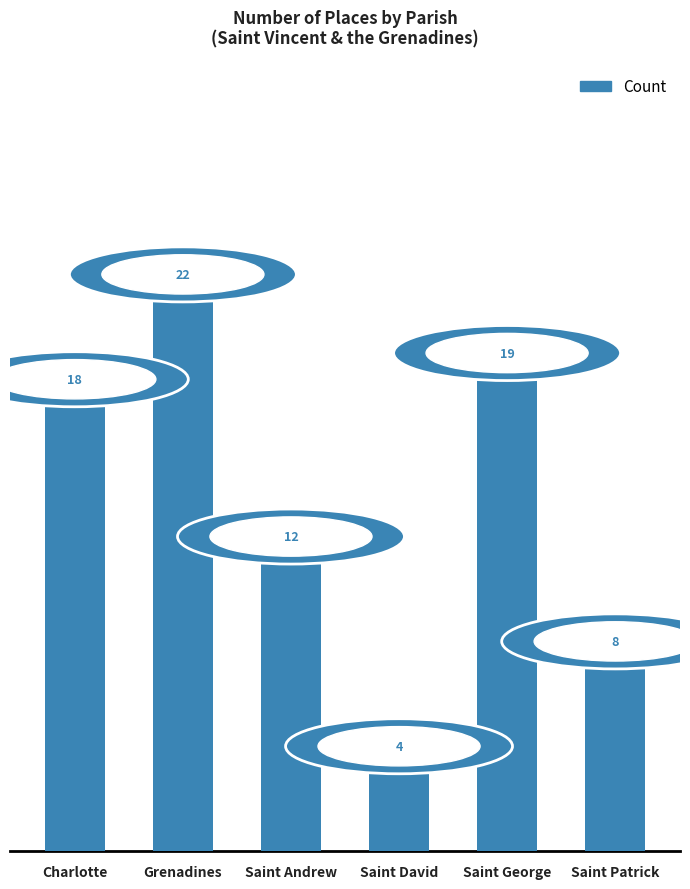

Does the chart contain stacked bars?

No